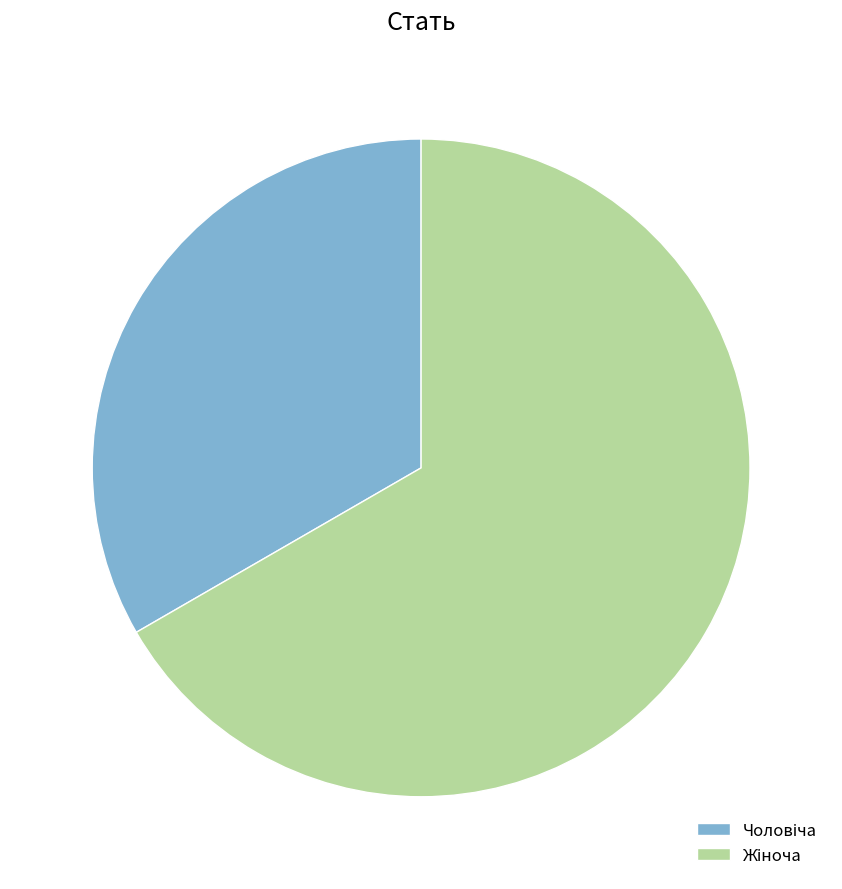

Is there a majority slice in this chart?

Yes